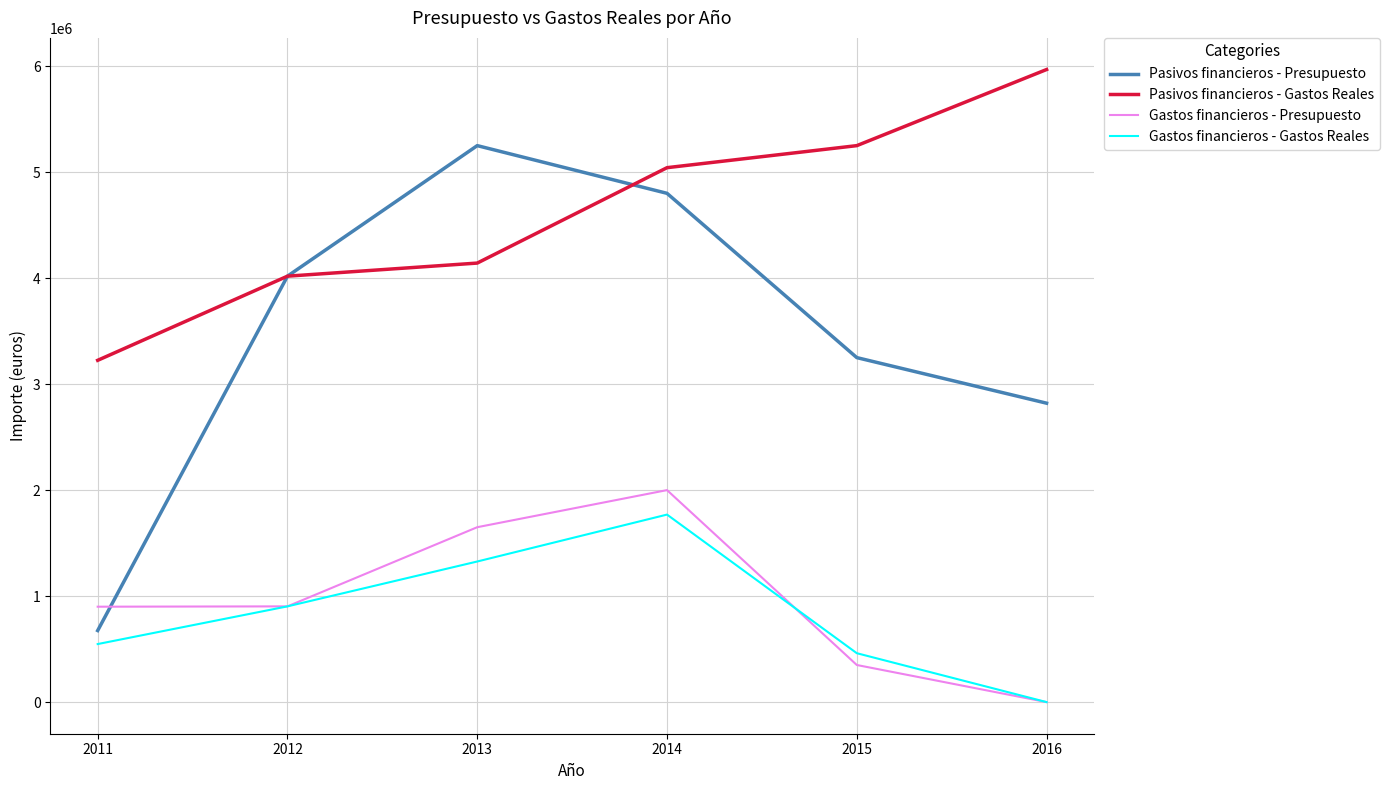

Which label corresponds to the smallest value in the chart?

2016